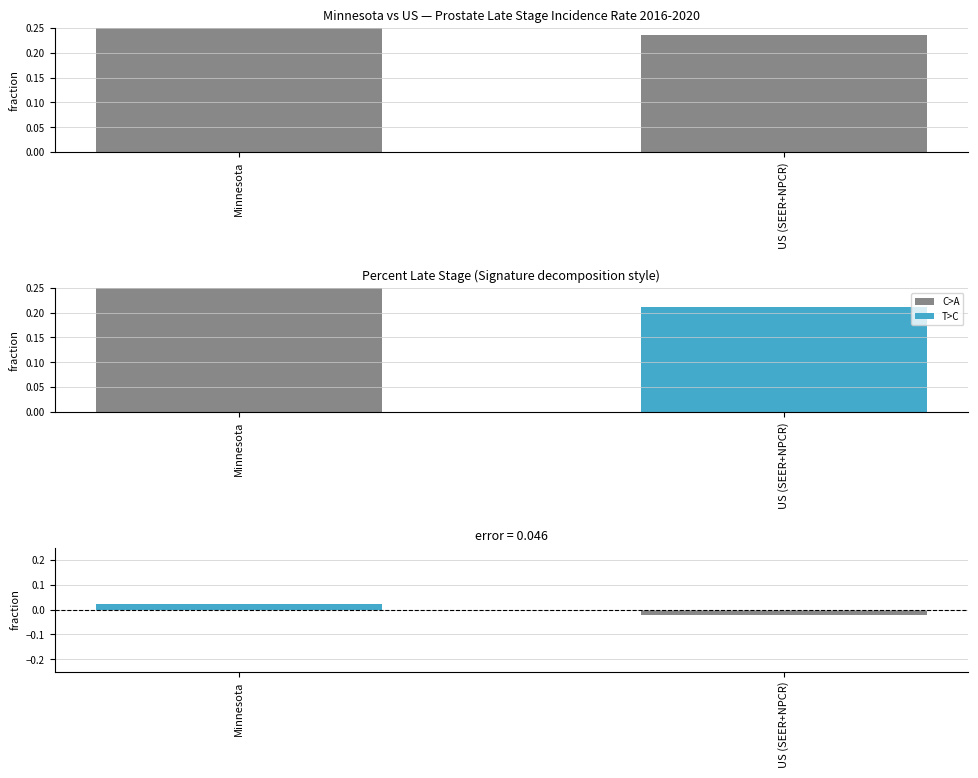

Reading right to left, what are all the values shown in this chart?

0.2	0.3